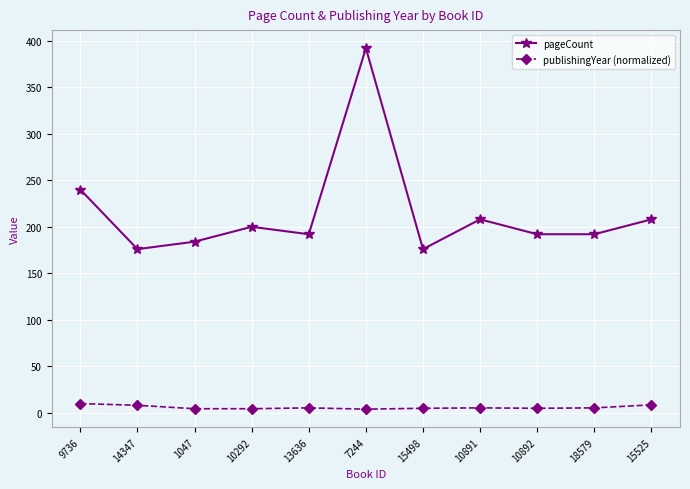

What is the difference between the maximum and second lowest values in the pageCount series?

216.0